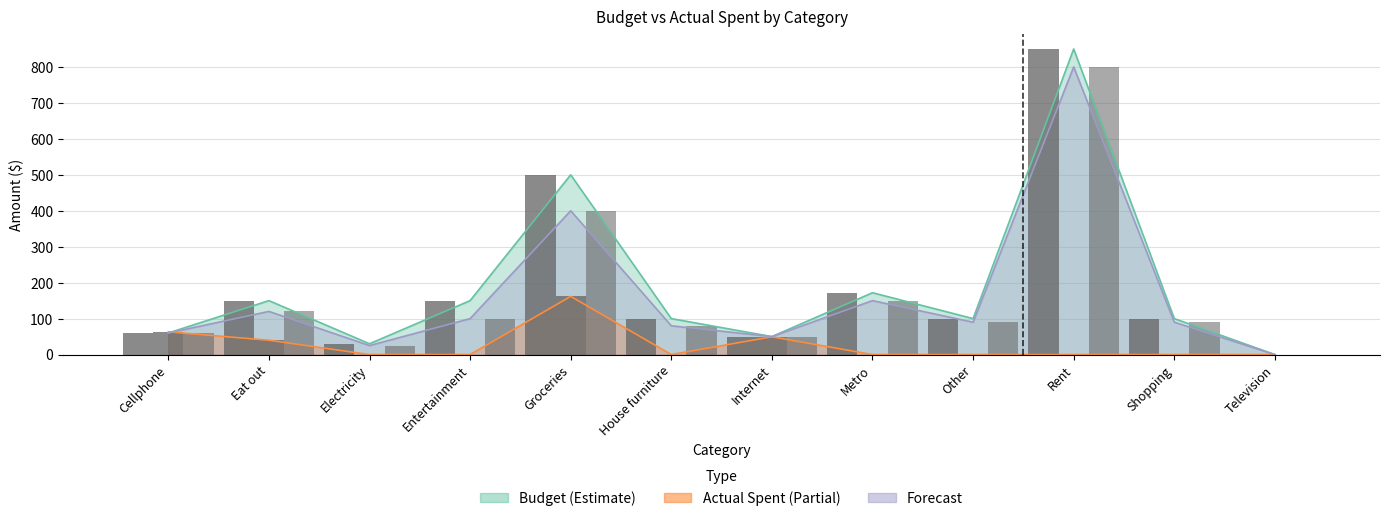

At which category is the sum across all series the highest?

Rent